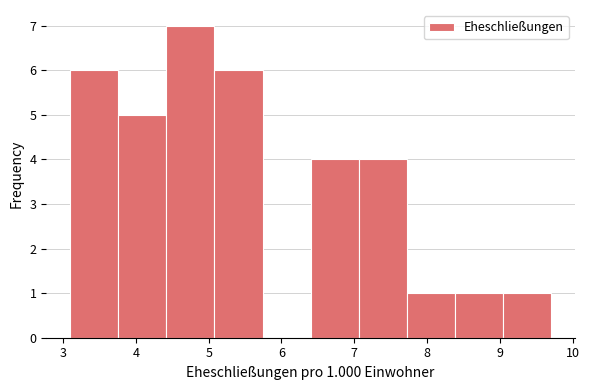

Over which range of the x-axis is the bar tallest?

4.42 to 5.08